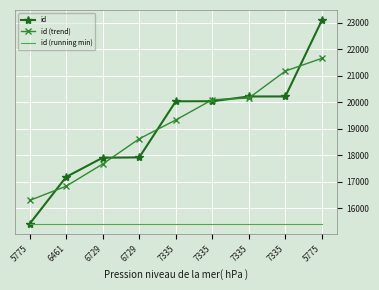

What is the difference between the id (trend) values at 5775 and 5775?

5356.5